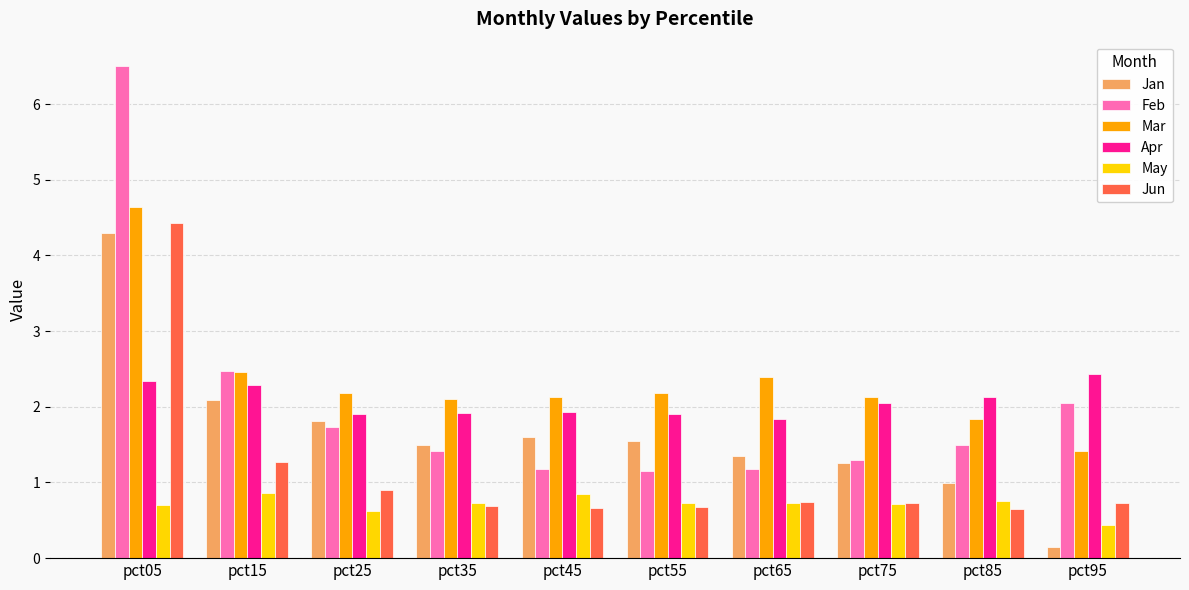

Does the chart contain any negative values?

No